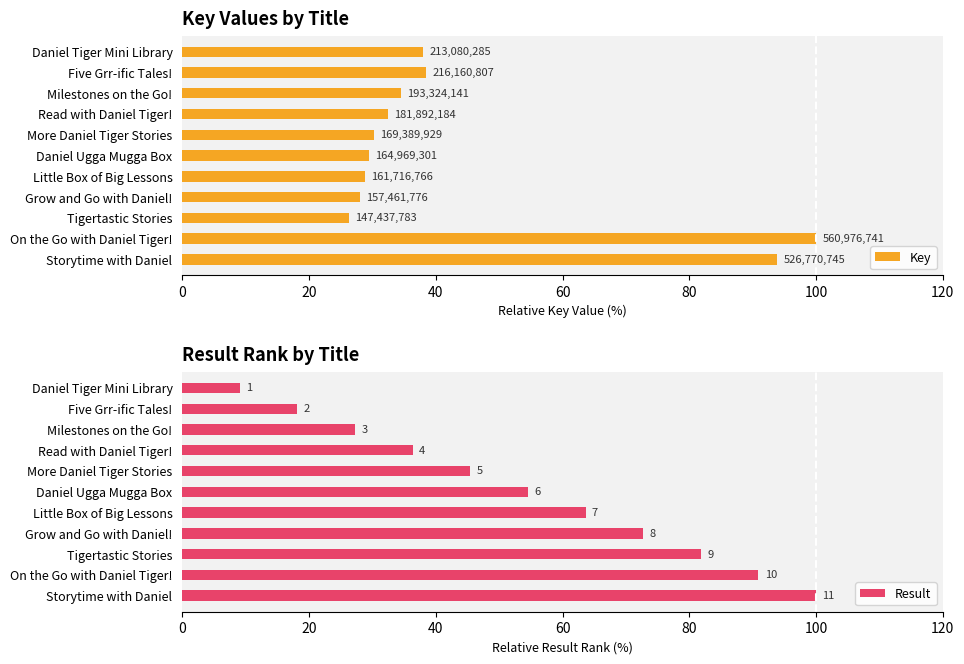

The Key series shows 32.4 at Read with Daniel Tiger!. True or false?

True